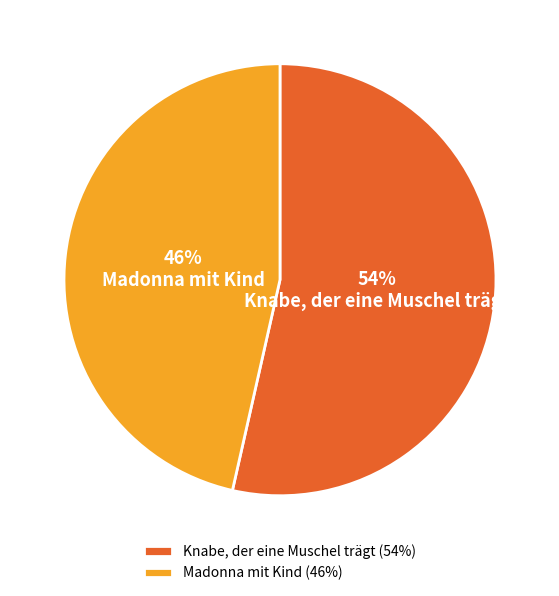

Which slice is the smallest?

Madonna mit Kind